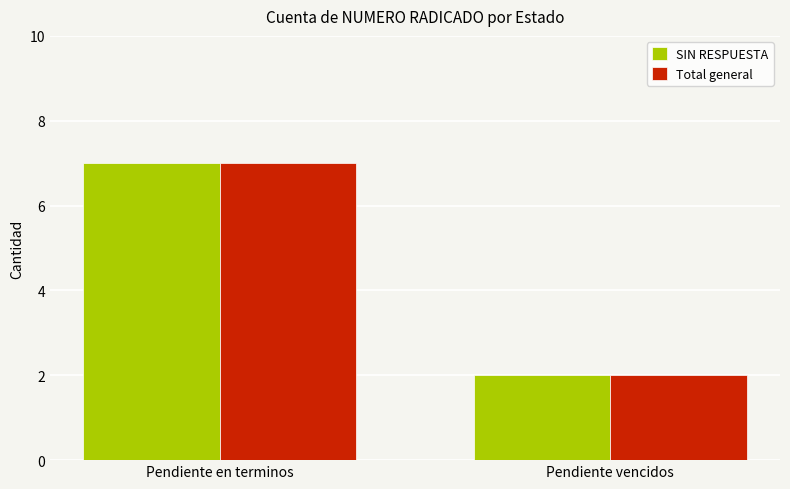

At which category is the sum across all series the highest?

Pendiente en terminos